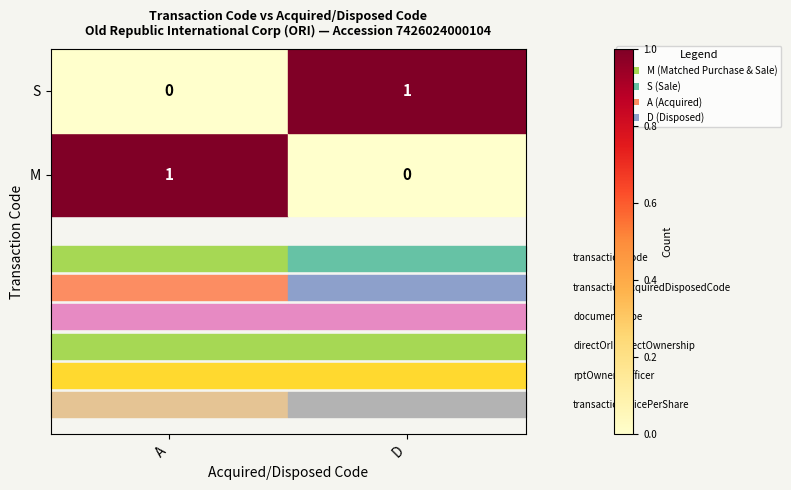

True or false: S has a value of 0 at A.

True